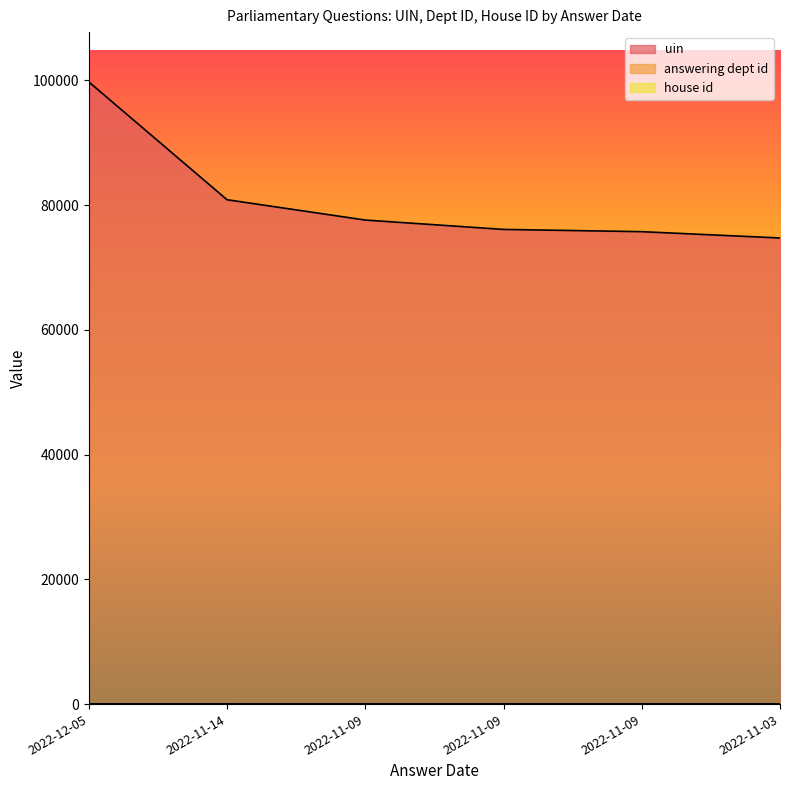

Is it true that uin equals 77617 at 2022-11-09?

True